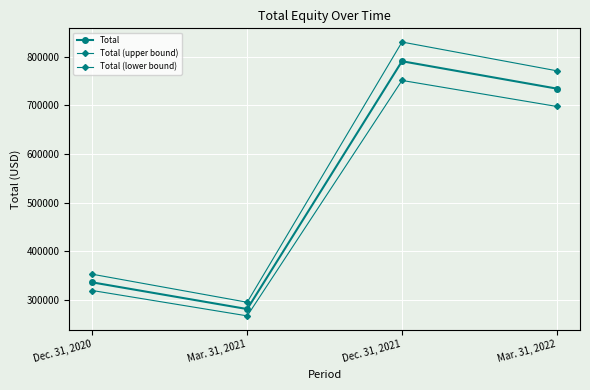

How many values in the Total series are below 734578?

2